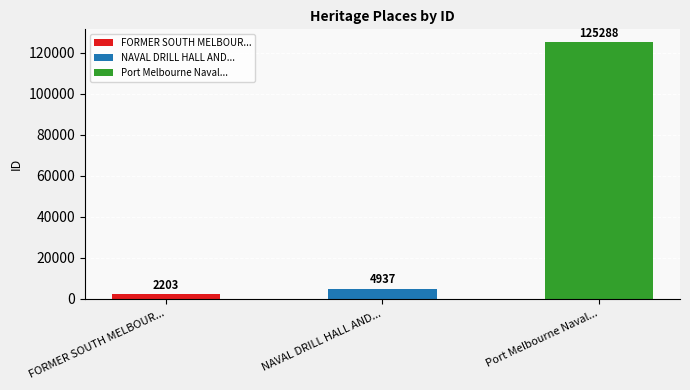

The value at FORMER SOUTH MELBOURNE POST OFFICE is 2203. True or false?

True